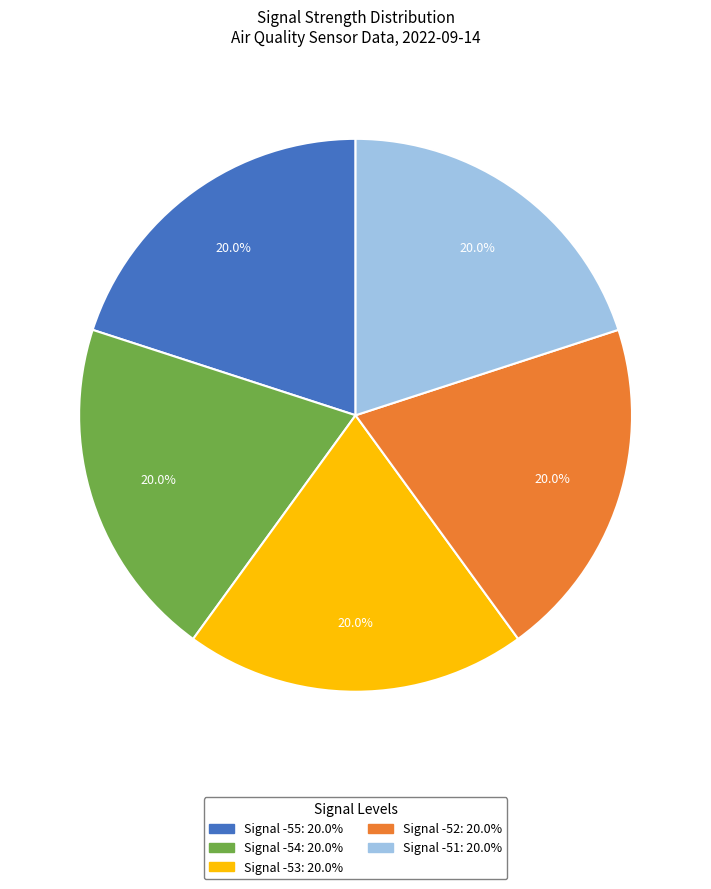

Is there a majority slice in this chart?

No